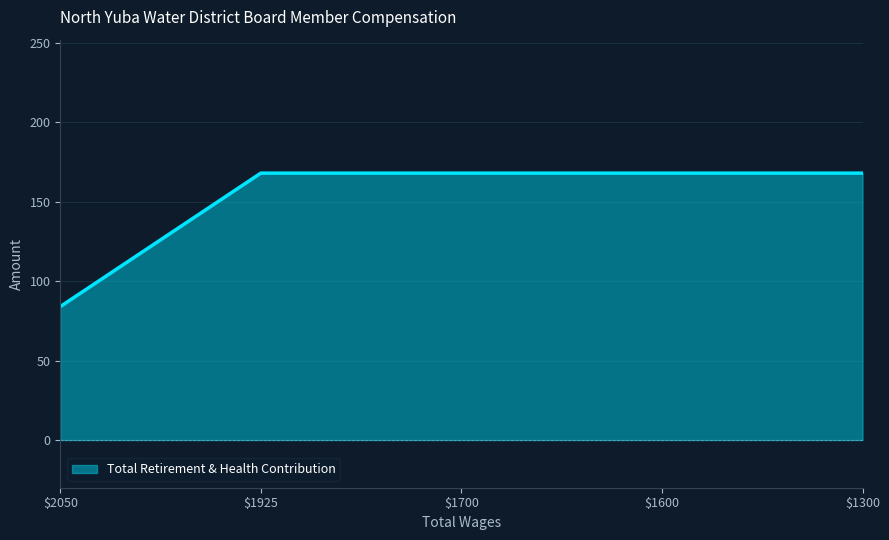

Which category has the lowest value across all series?

$2050